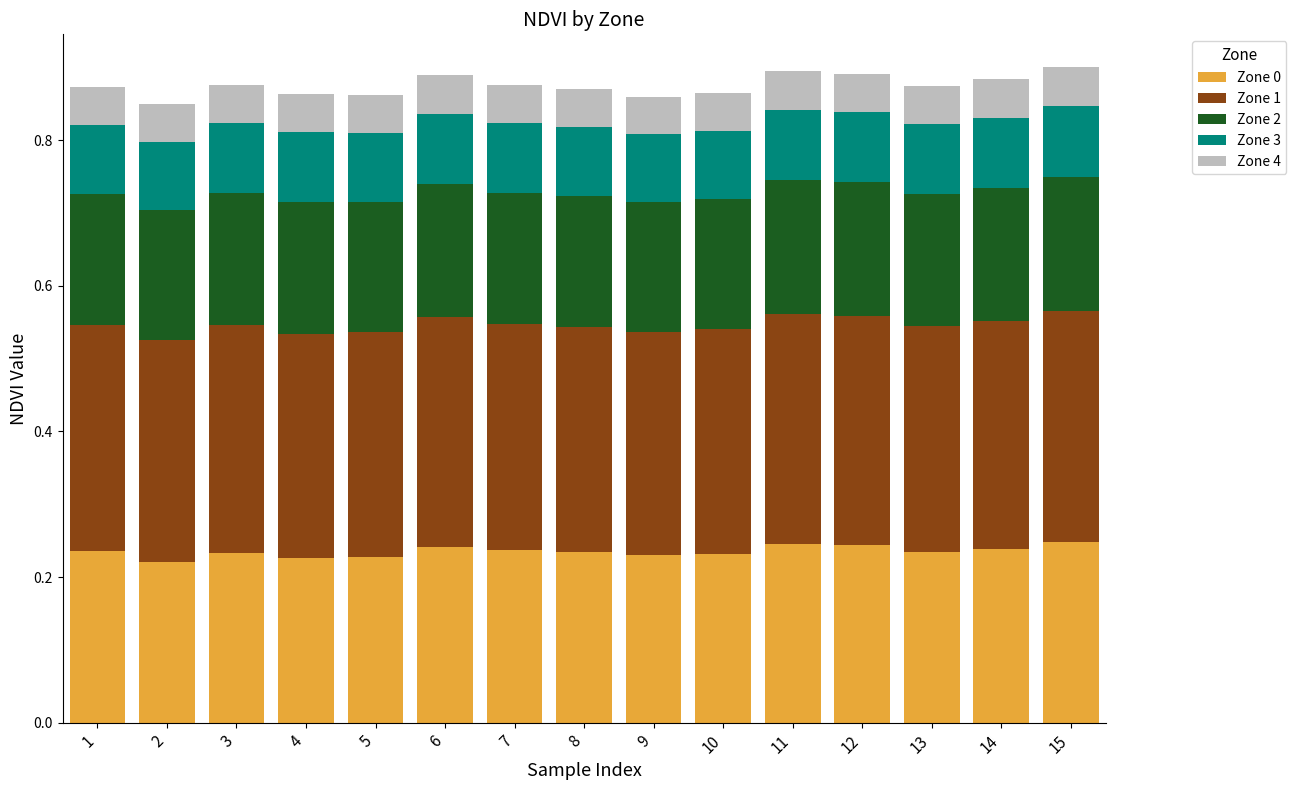

What is the total value across all series at 3?

0.9